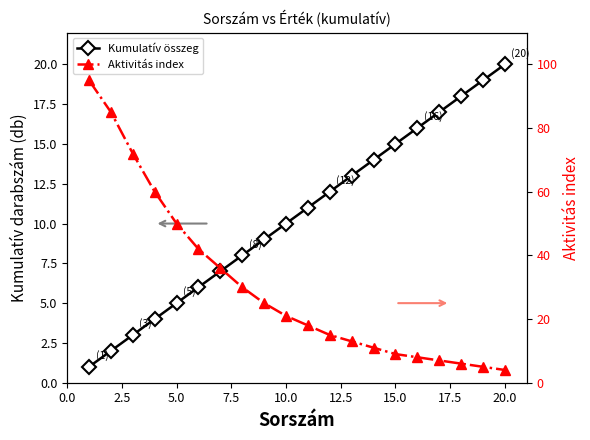

How many lines are shown in the chart?

2